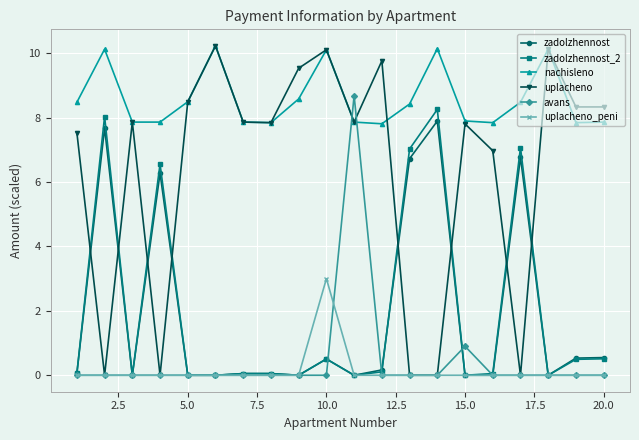

Which series has the largest total across all categories?

nachisleno